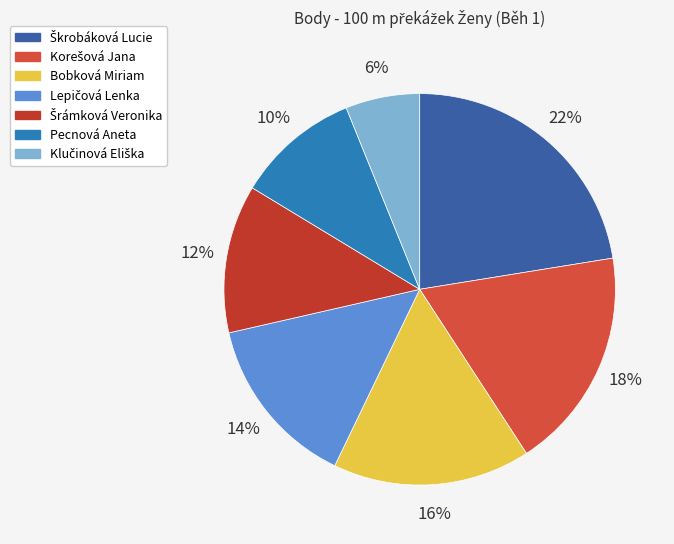

To the nearest percent, what portion does Klučinová Eliška represent?

6%